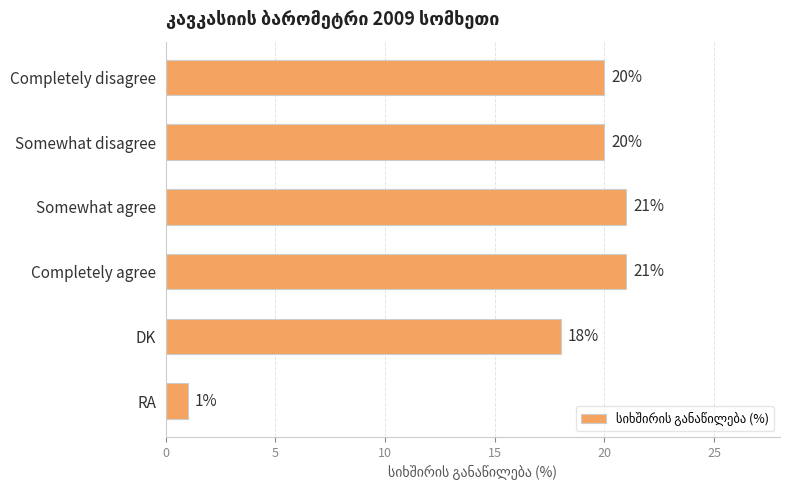

What is the ratio of the value at Completely disagree to the value at RA?

20.0